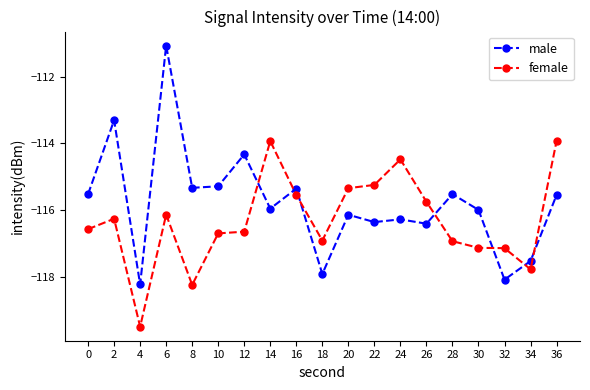

The value of male at 20 is -206.9. True or false?

False